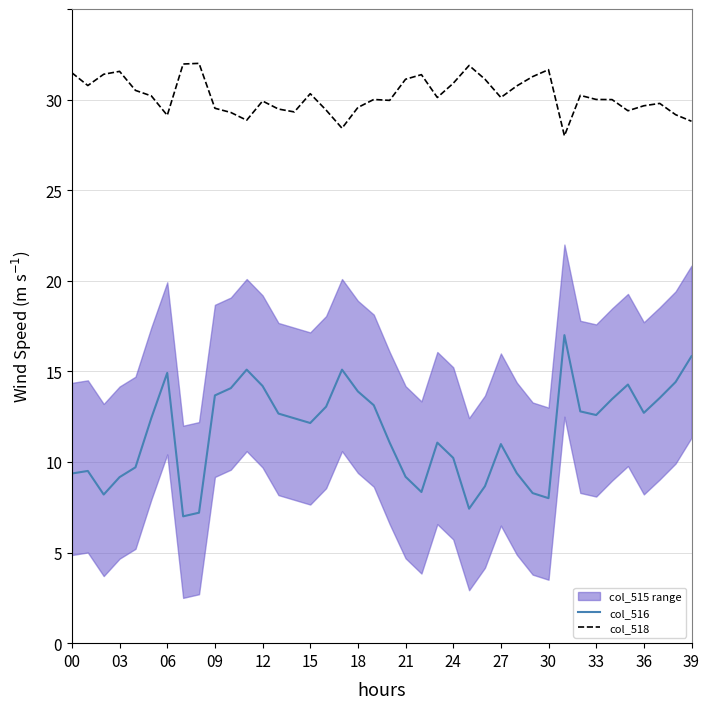

True or false: col_518 has a value of 28.4 at 17.

True